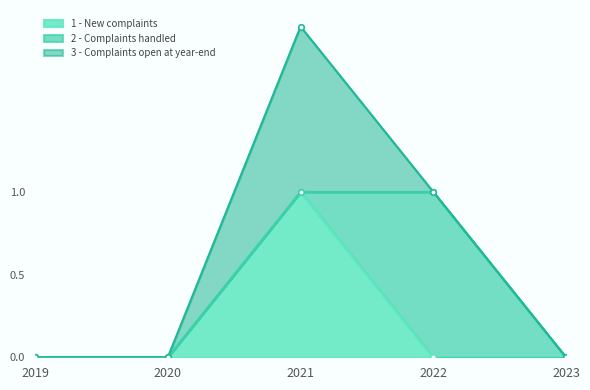

What are all the series names shown in the legend?

1 - New complaints, 2 - Complaints handled, 3 - Complaints open at year-end